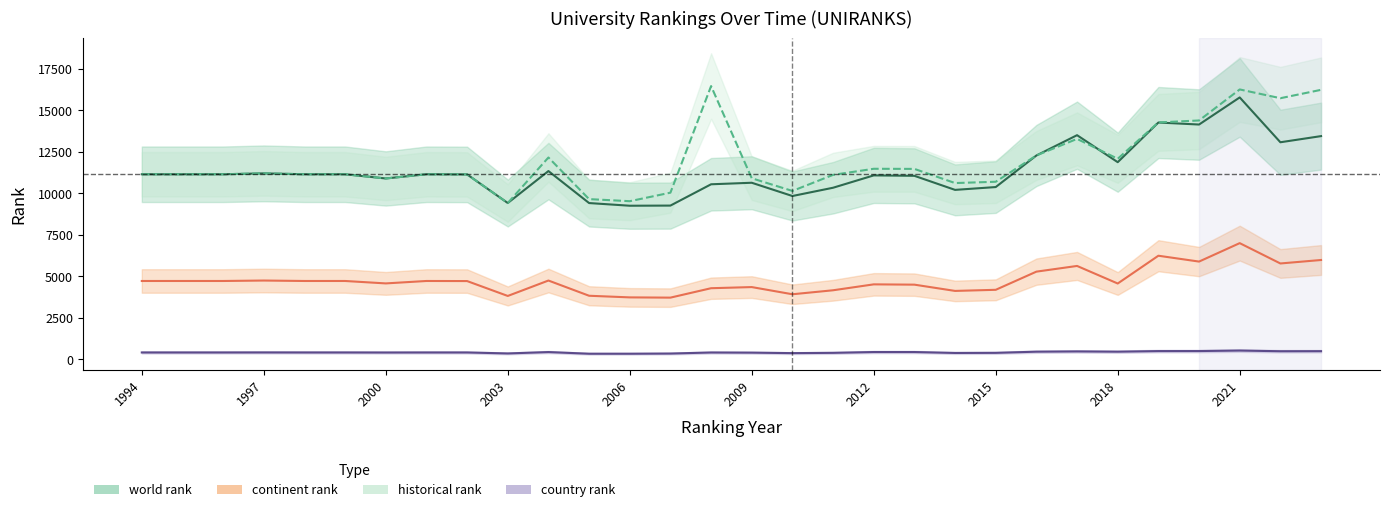

What is the value of the world rank point at the 17th from the left?

9834